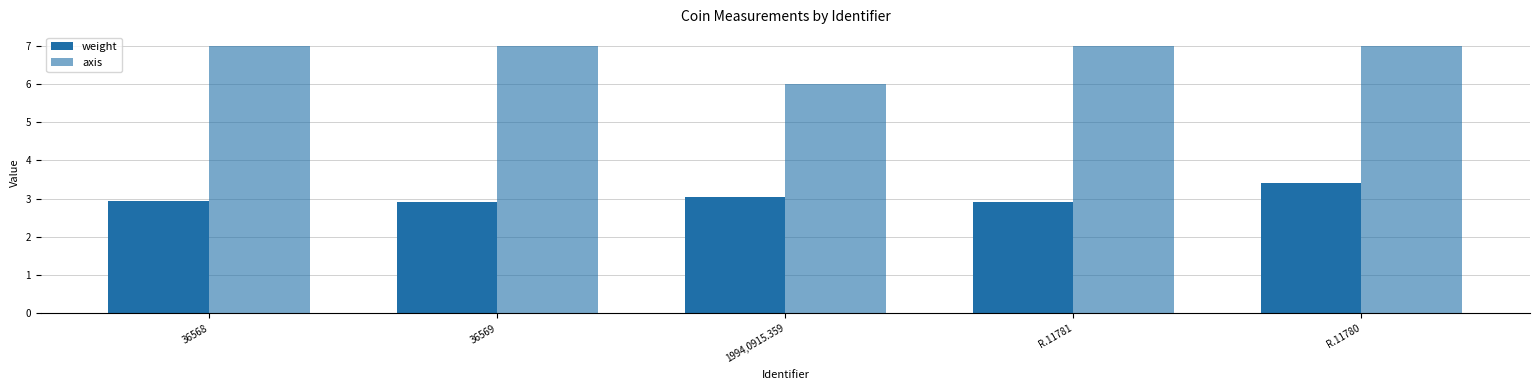

How many groups of bars are there?

5